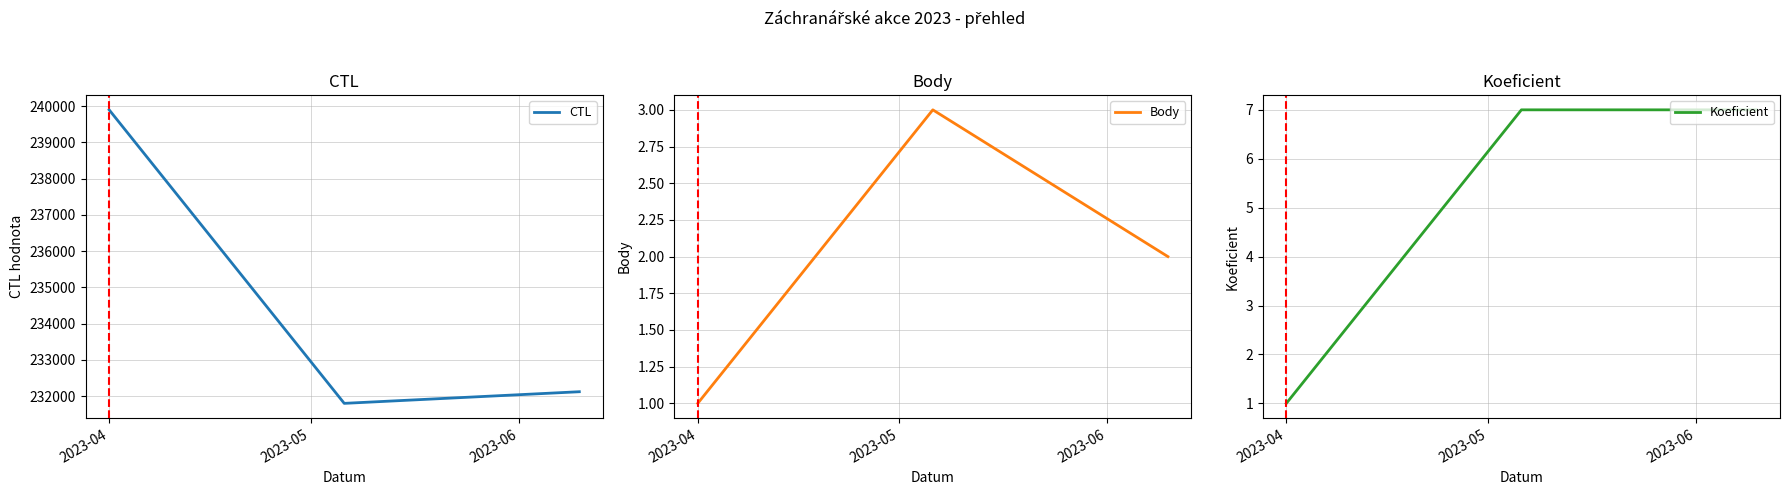

What is the minimum value for CTL?

231801